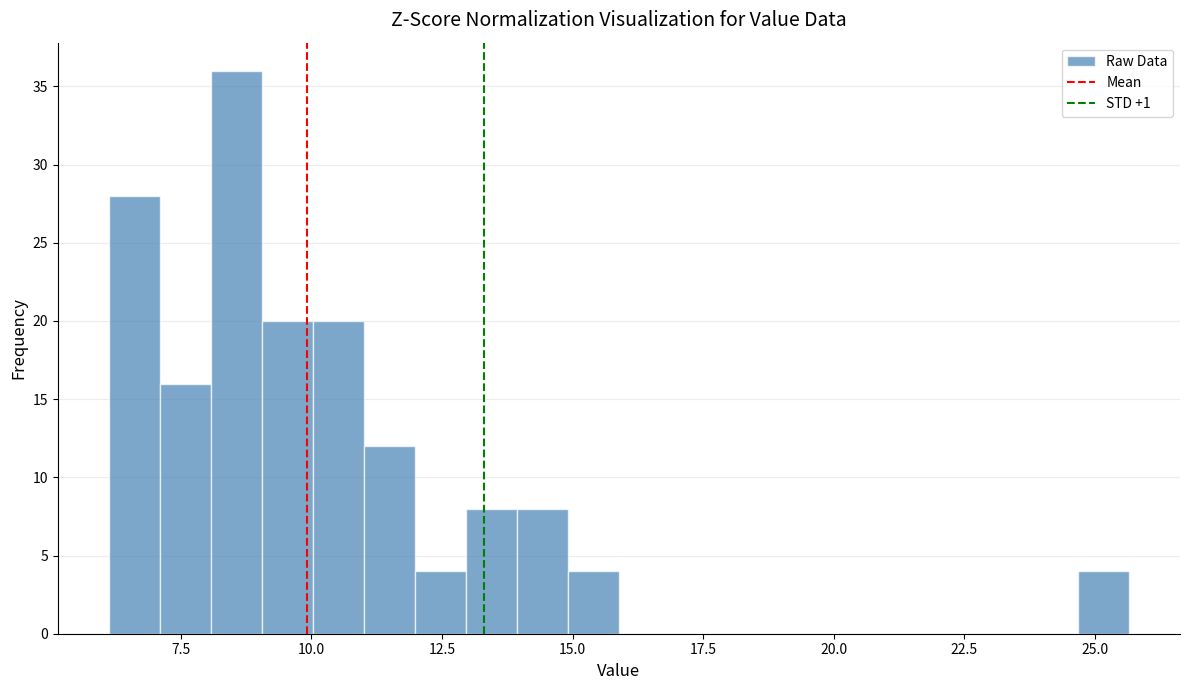

Read against the x-axis, roughly where is the centre of the tallest bar?

8.5